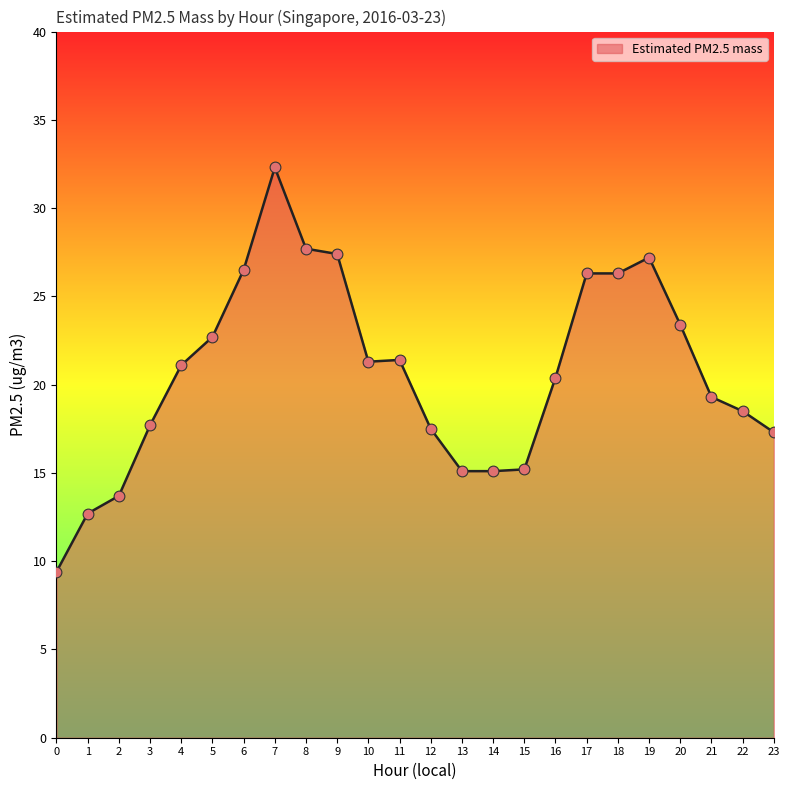

Approximately how many times larger is the value at 5 compared to 4?

1.1